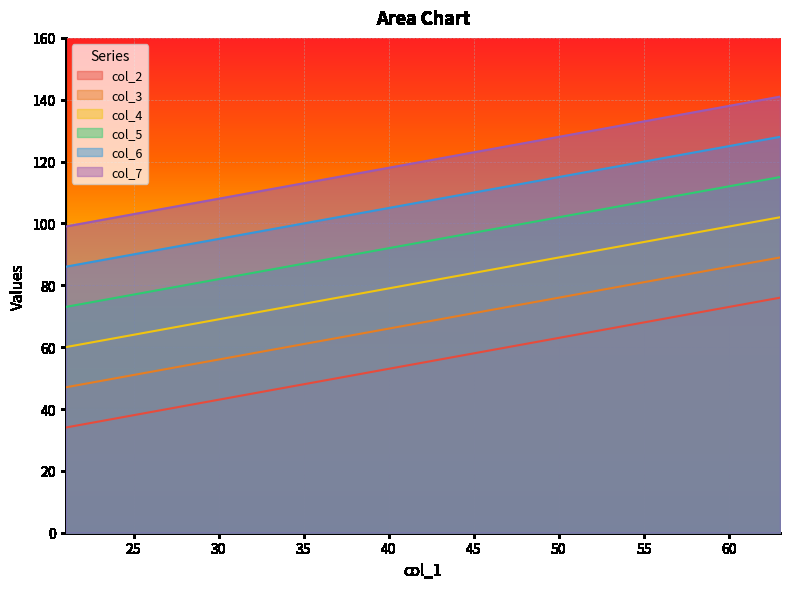

Count the number of data series in this chart.

6